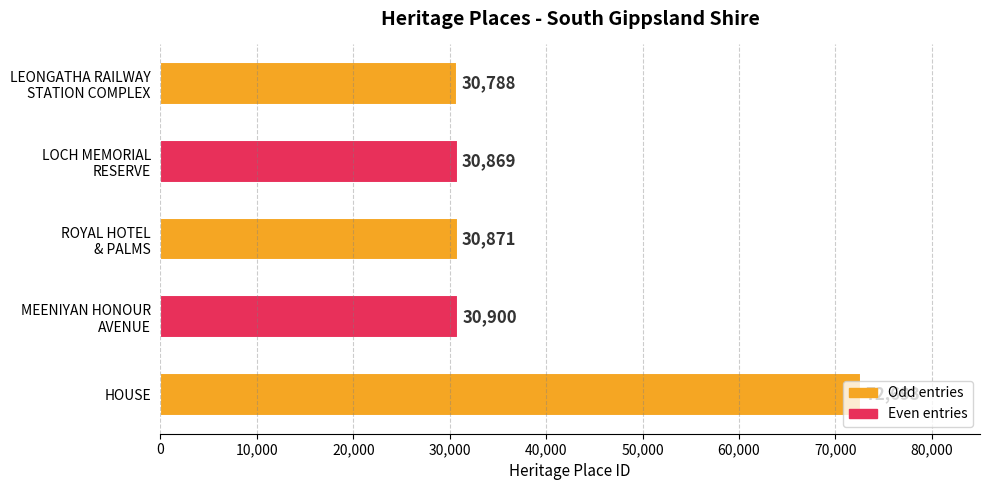

Where is the data nearest to the value 51740?

MEENIYAN HONOUR
AVENUE